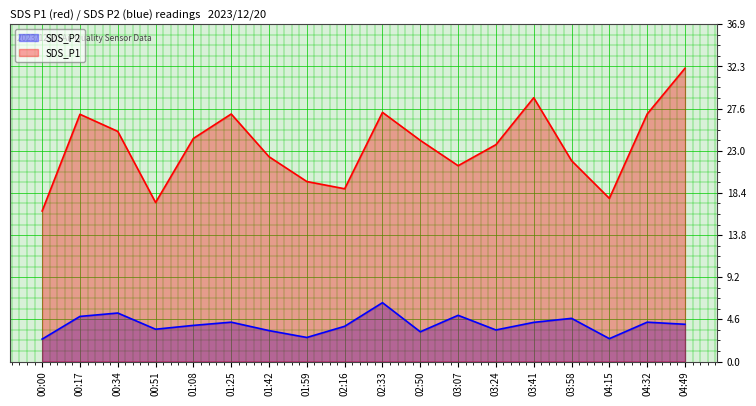

Rank the series by their maximum value, from lowest to highest.

SDS_P2, SDS_P1